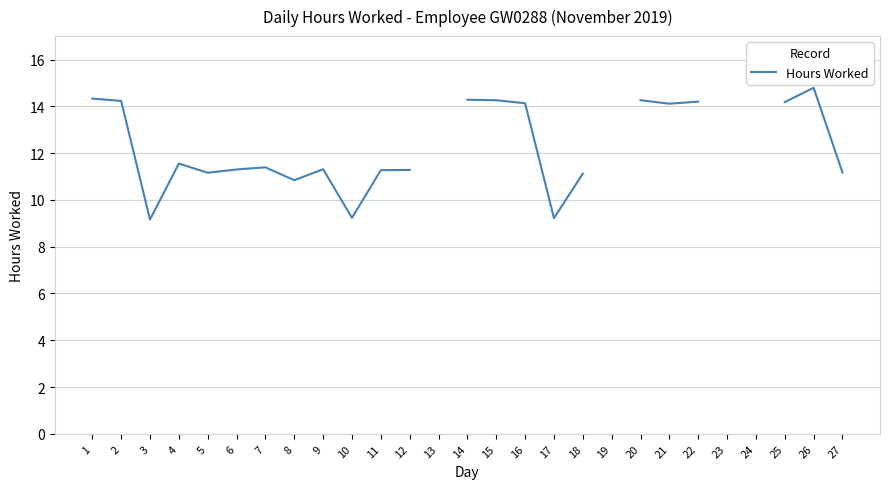

Which label corresponds to the largest value in the chart?

26